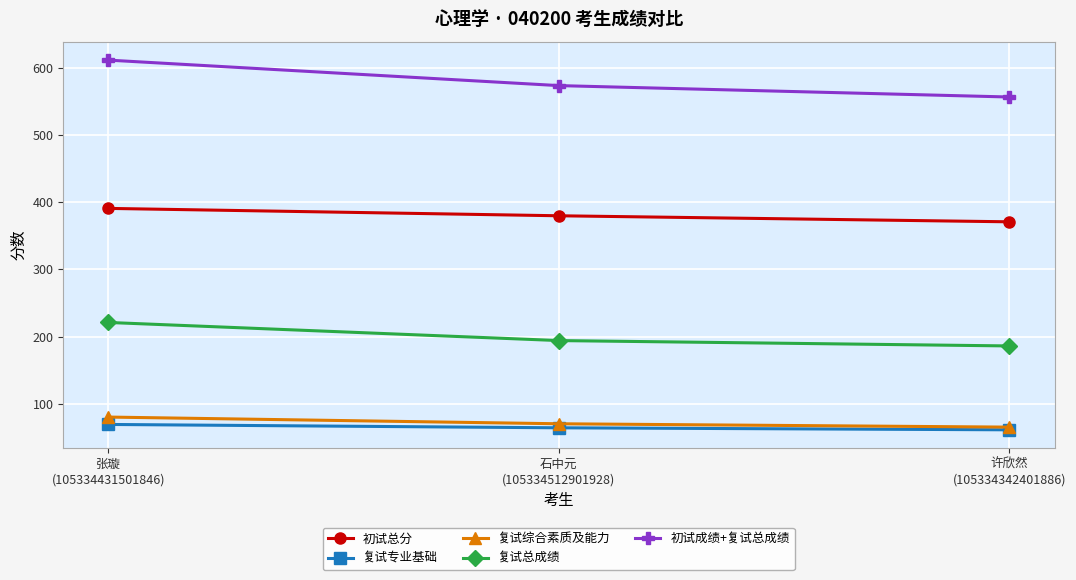

How many lines are shown in the chart?

5